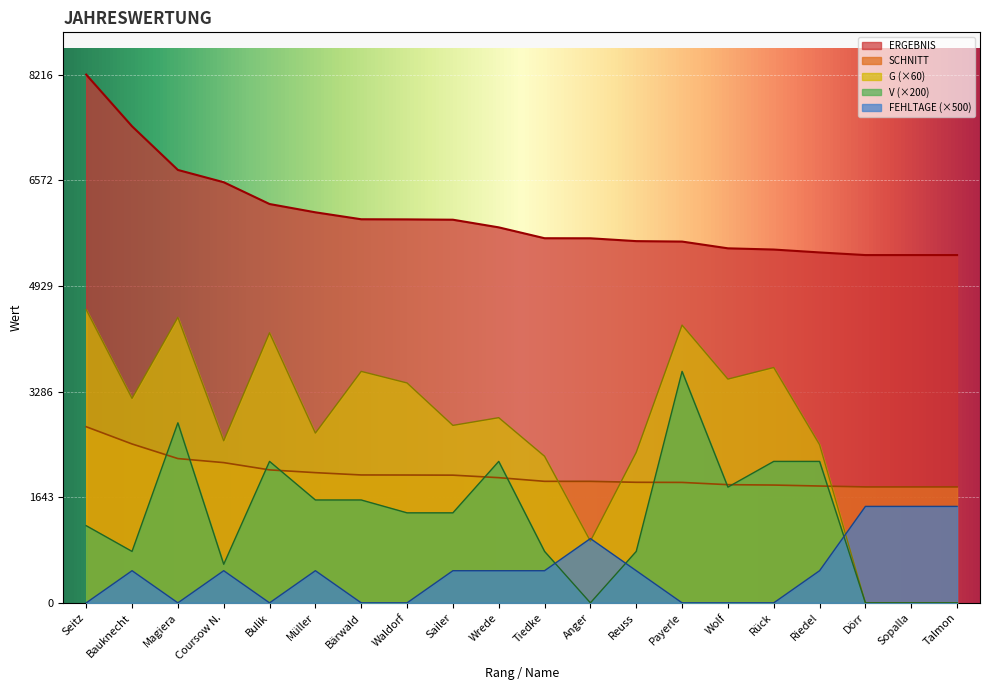

How many interior local valleys does the G series have?

6